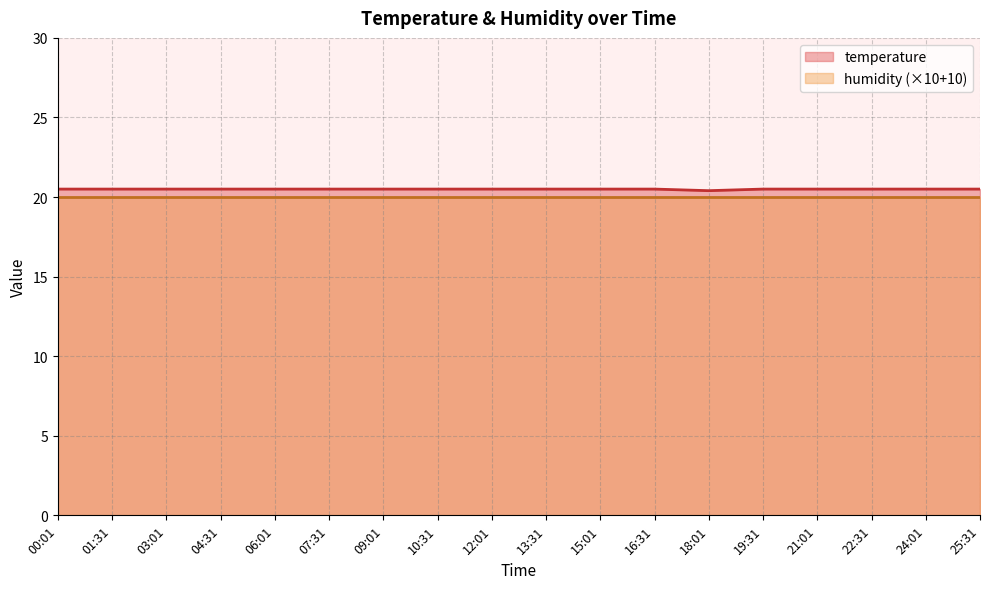

What is the approximate value at 04:31?

20.5